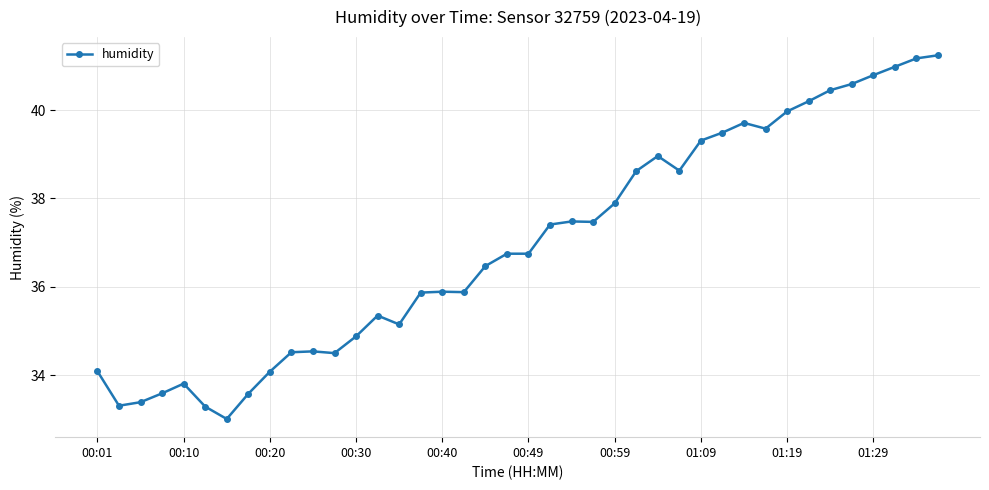

What is the difference between the maximum and minimum values?

8.2